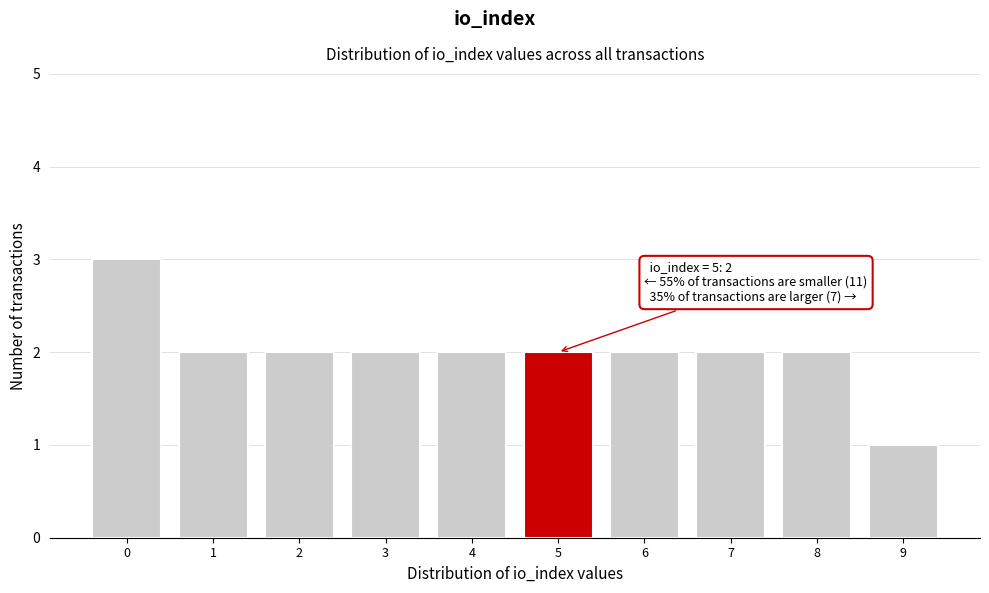

Reading left to right, extract all data points from this chart.

0=3	1=2	2=2	3=2	4=2	5=2	6=2	7=2	8=2	9=1